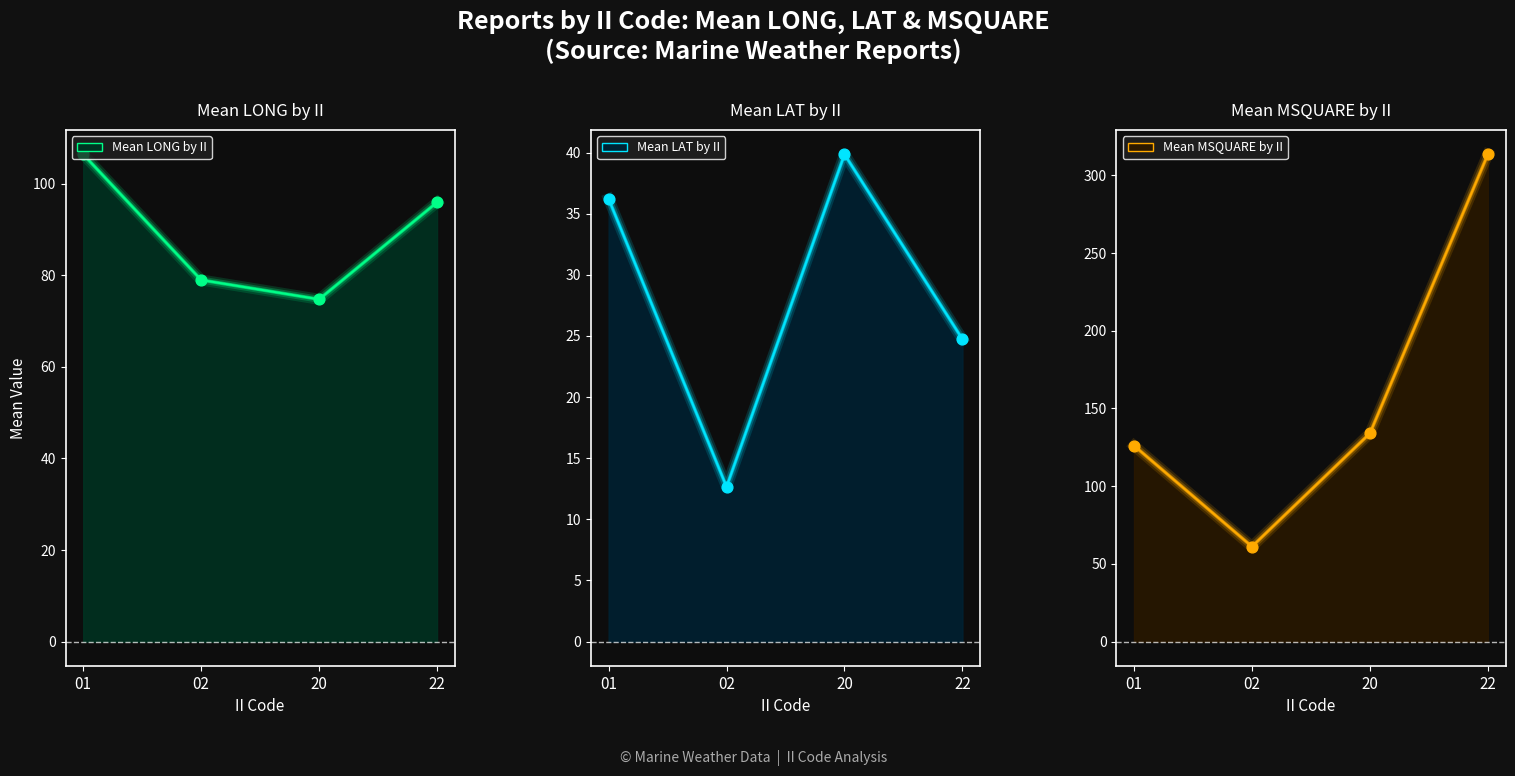

Which series has the largest Y range (max minus min)?

Mean MSQUARE by II